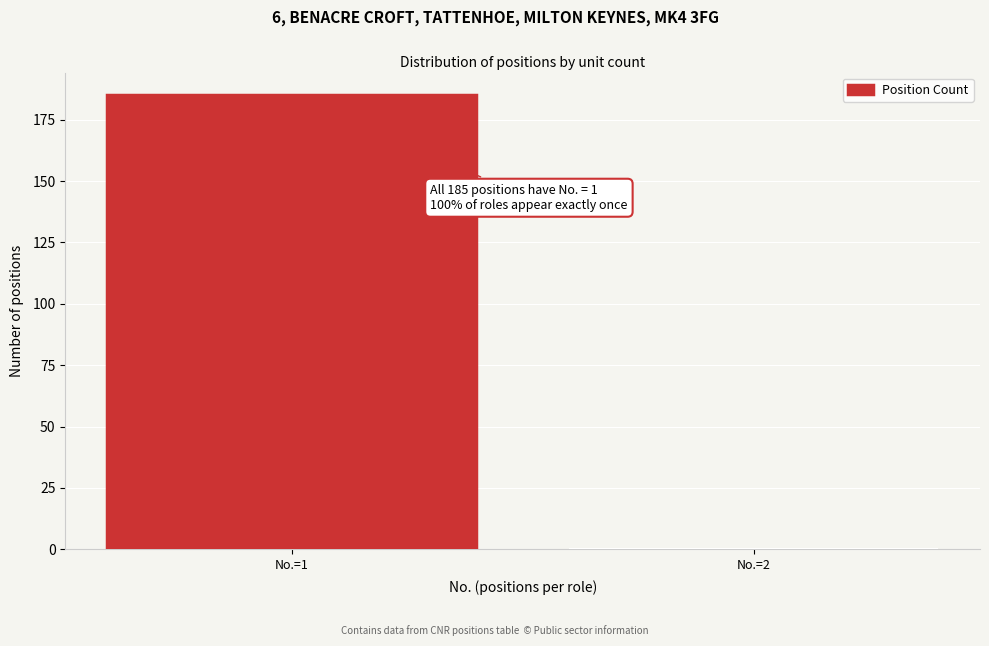

Reading left to right, extract all data points from this chart.

No.=1=185	No.=2=0